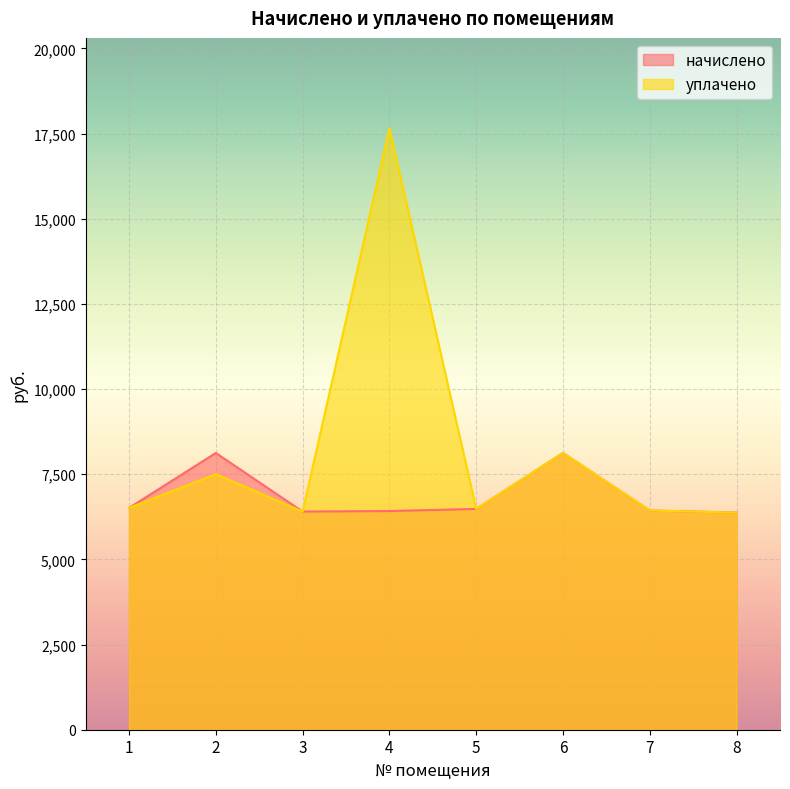

How many data points does each series have?

8